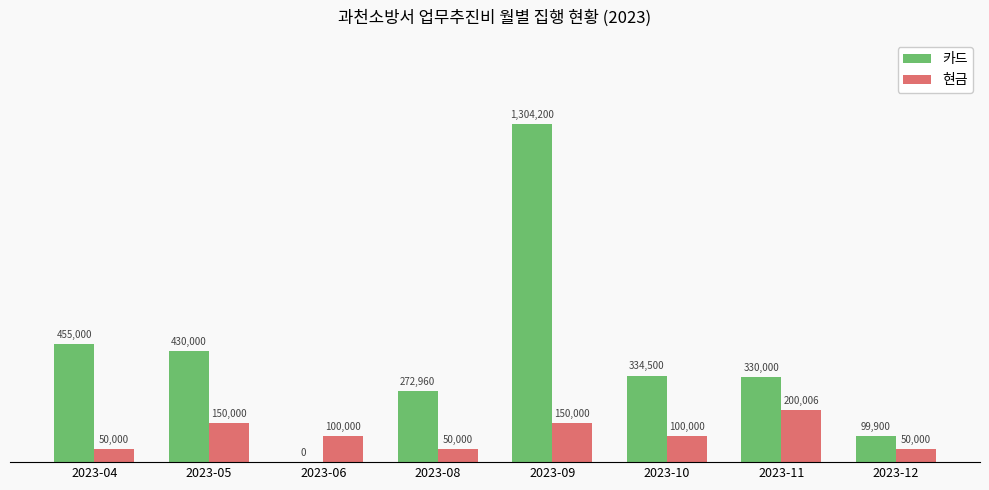

Where is 현금 nearest to the value 125003?

2023-05